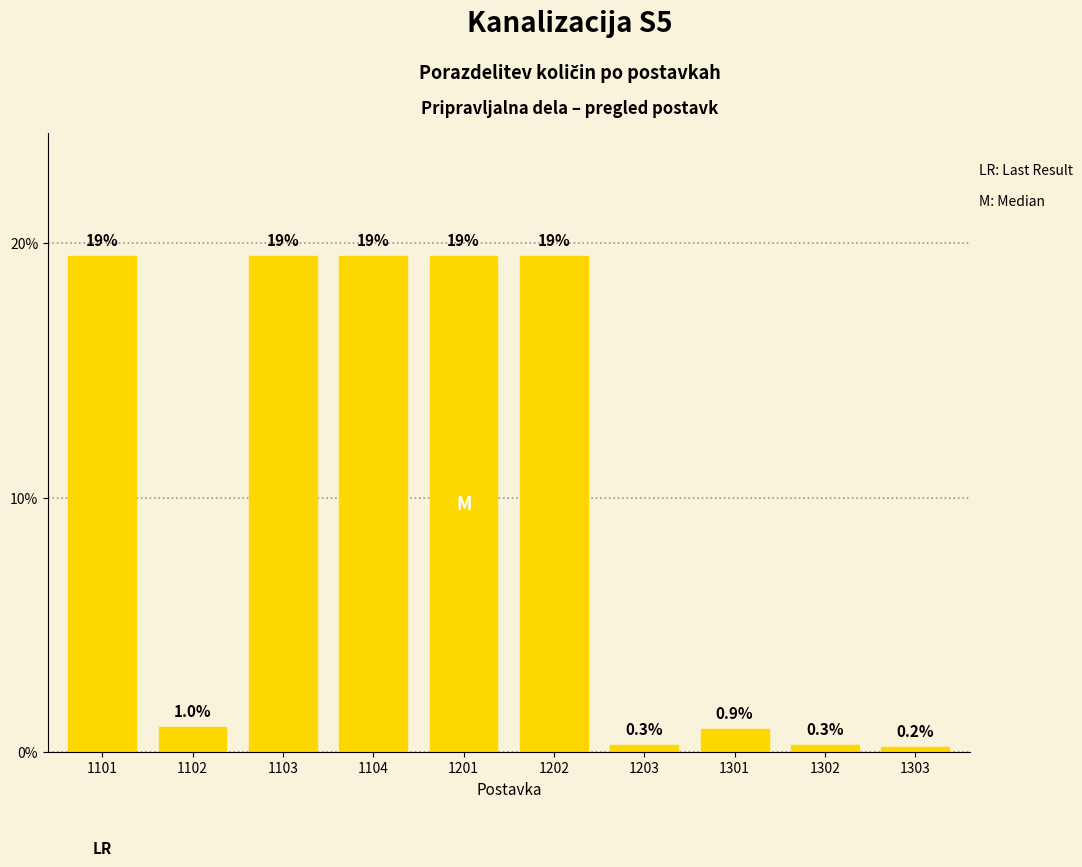

Reading left to right, list all the values displayed in this chart.

19.5	1.0	19.5	19.5	19.5	19.5	0.3	0.9	0.3	0.2